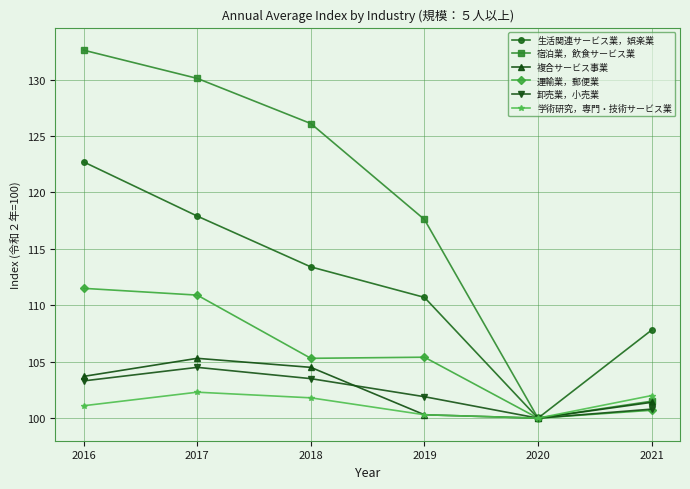

Where do 複合サービス事業 and 卸売業，小売業 first cross each other?

2018 and 2019